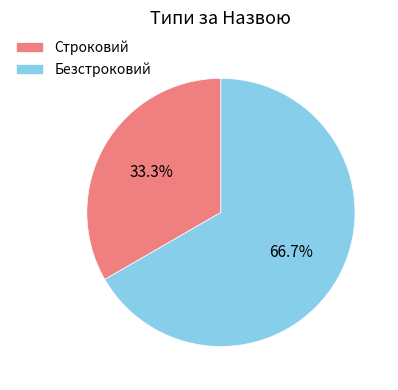

What is the total percentage of Безстроковий and Строковий?

100.0%